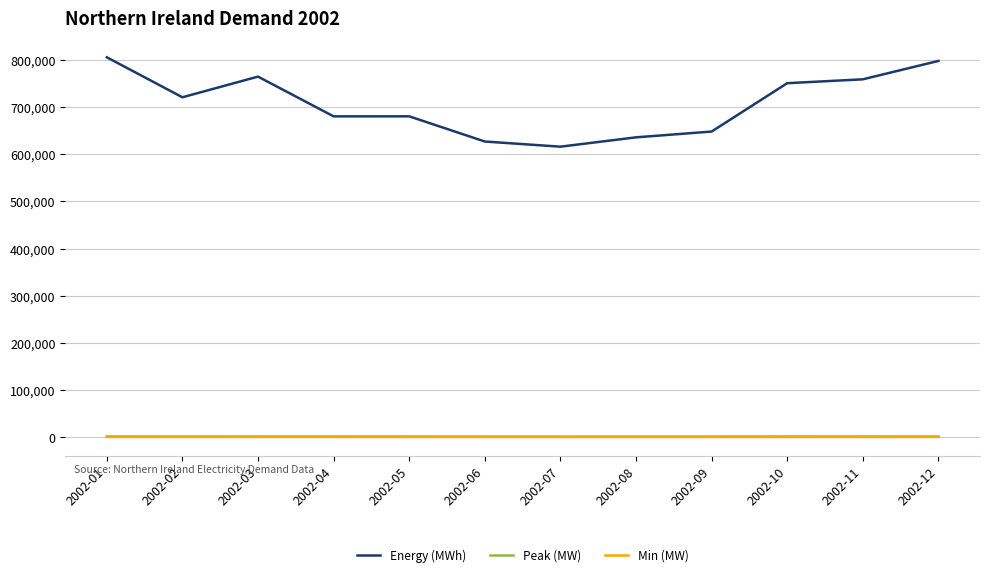

The value of Energy (MWh) at 2002-04 is 680543.2. True or false?

True